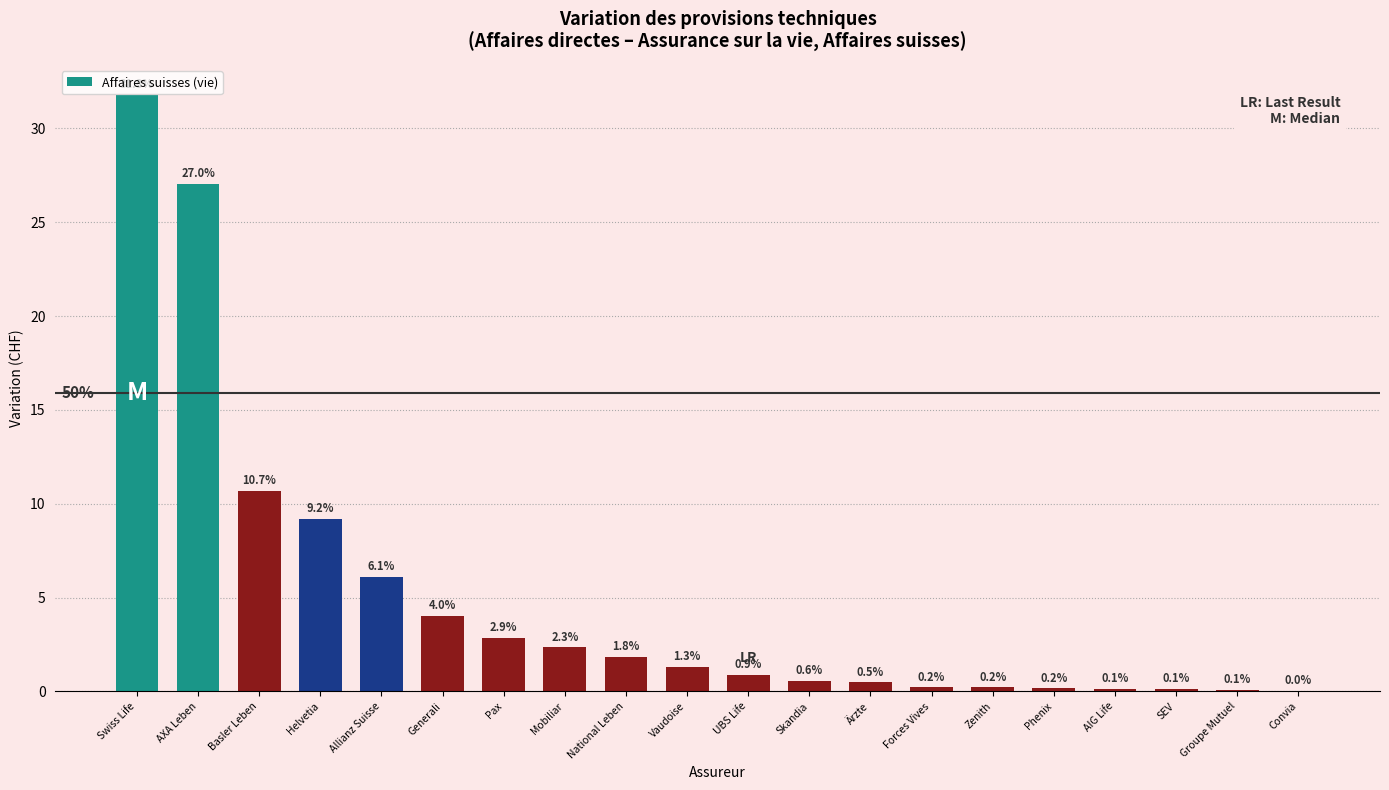

What is the sum of the values at Generali and Forces Vives?

4.2